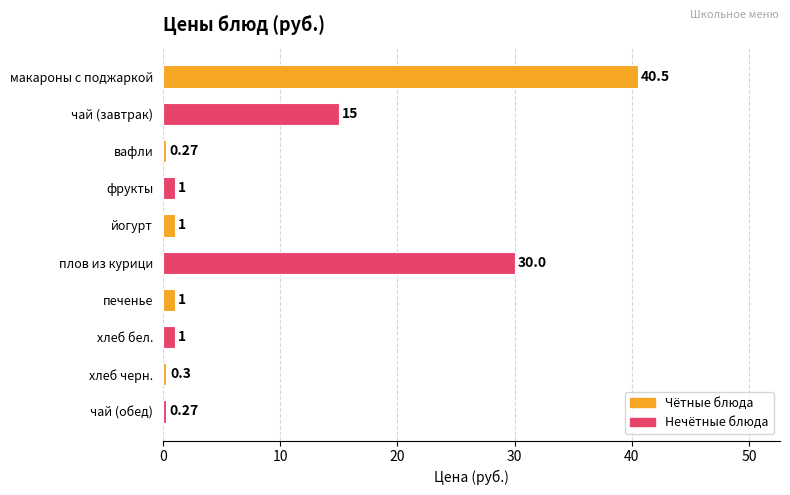

What is the difference between the maximum and second lowest values?

40.2